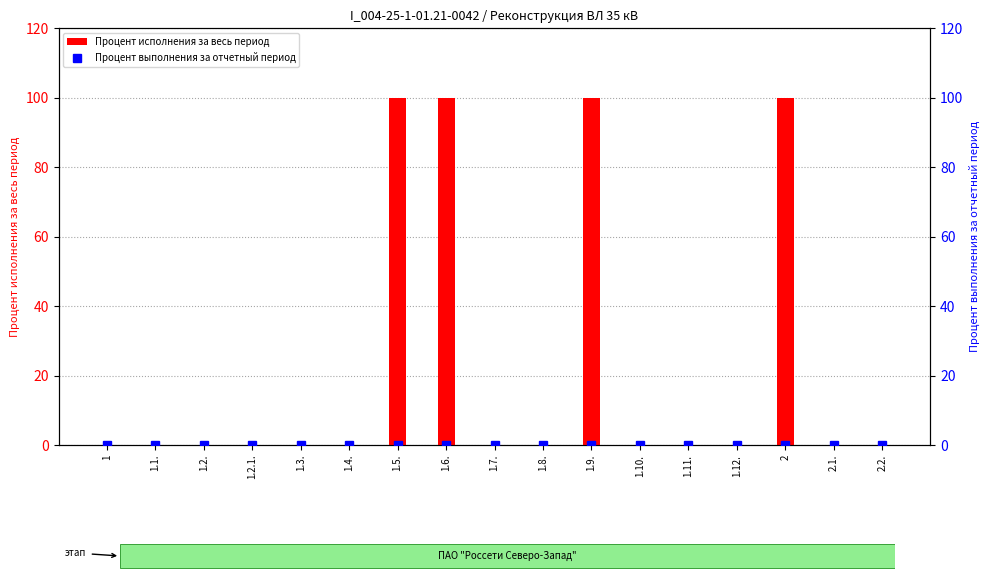

How many groups of bars are there?

17